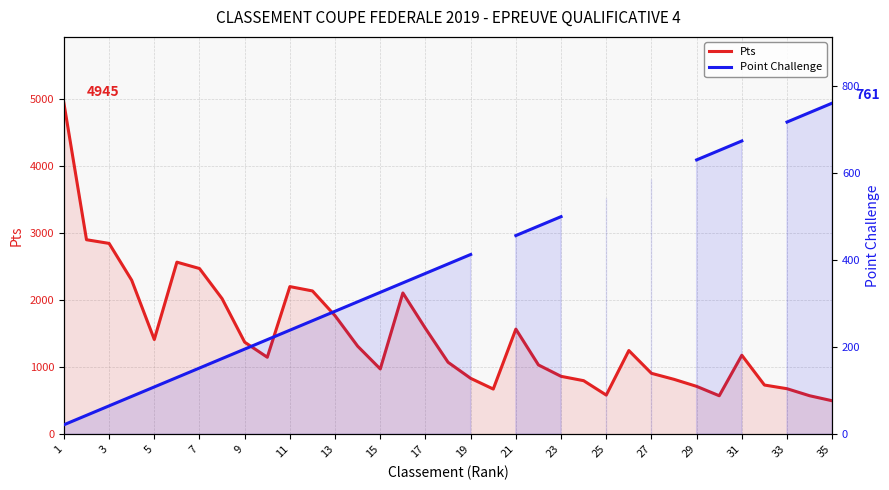

What is the minimum value shown in the chart?

21.7